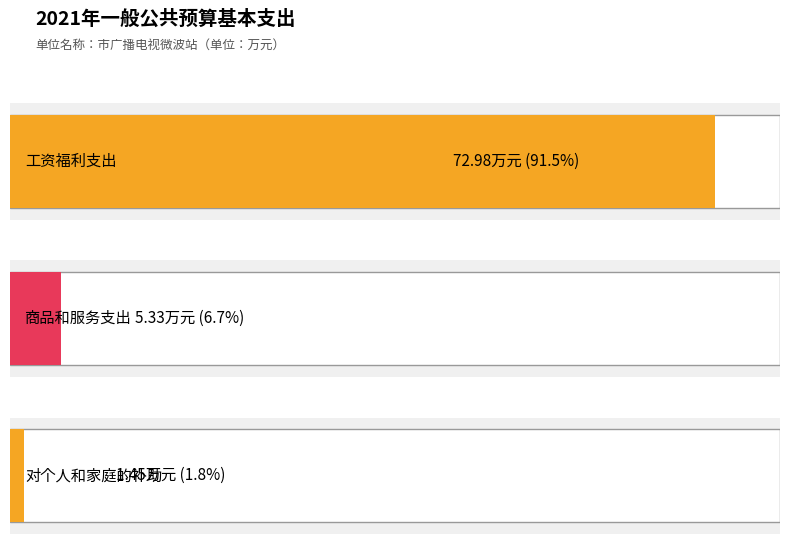

Reading left to right, what are all the values shown in this chart?

工资福利支出=73.0	商品和服务支出=5.3	对个人和家庭的补助=1.4